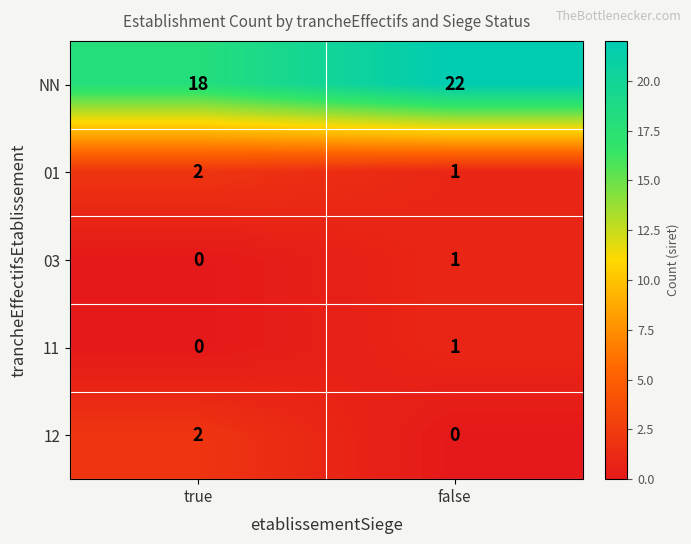

Which series has the largest total across all categories?

NN